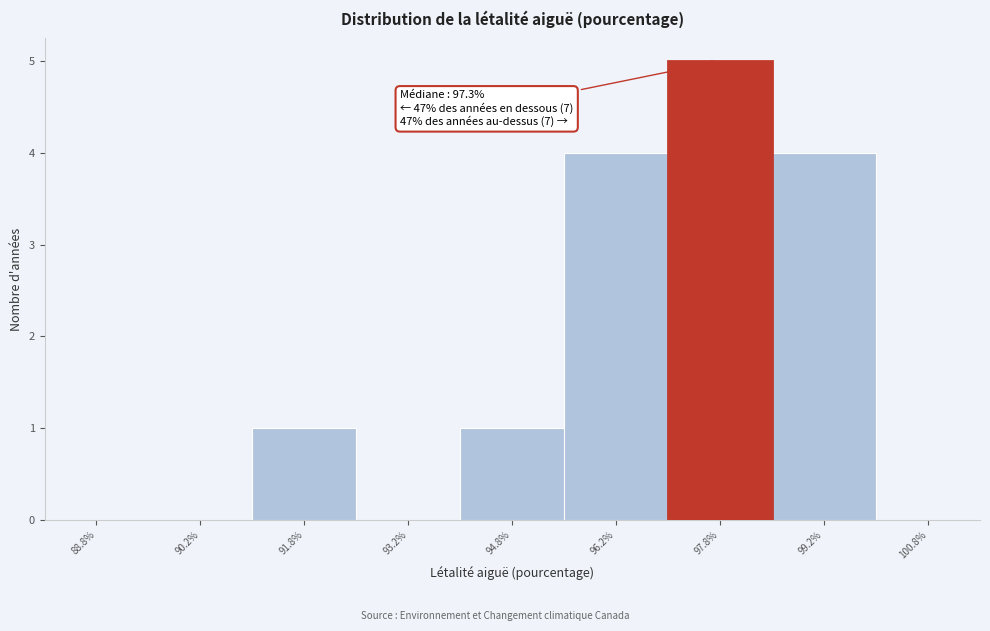

Which range on the x-axis has the tallest bar?

97.0 to 98.5